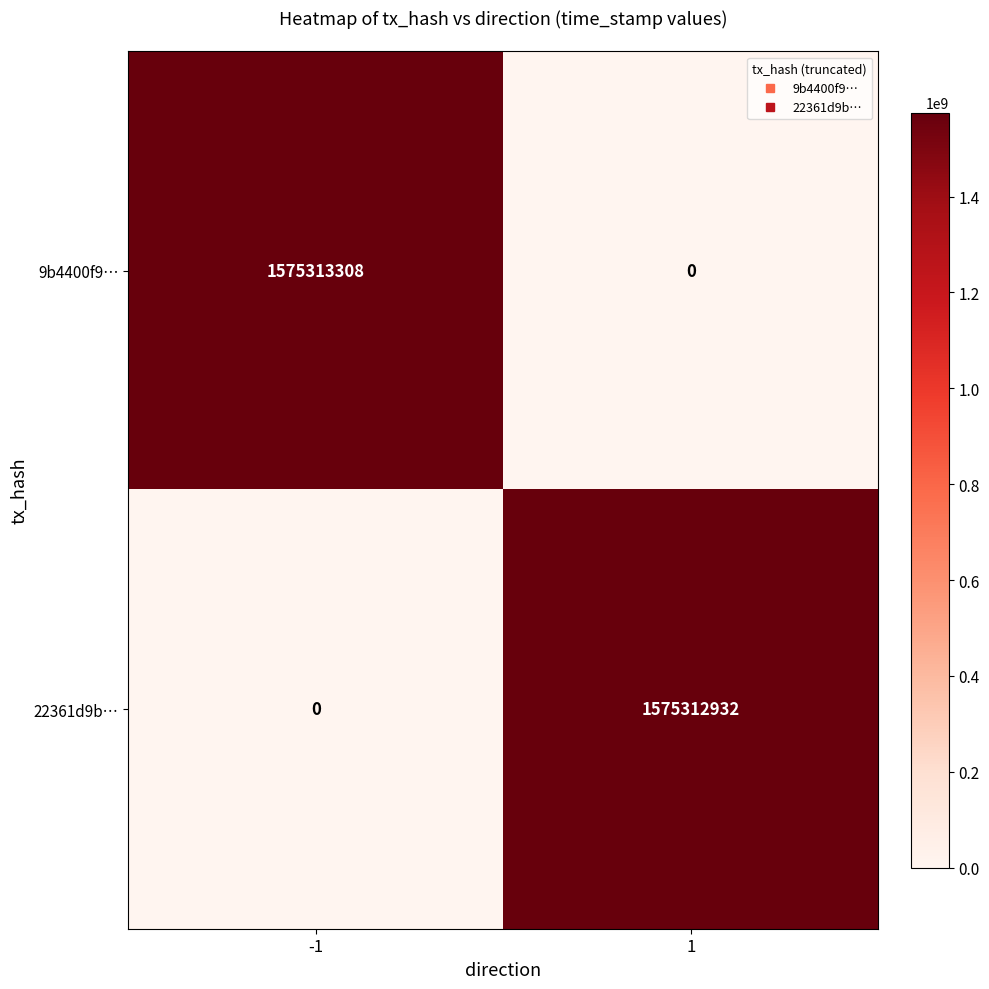

What is the sum of all 9b4400f9… values?

1575313308